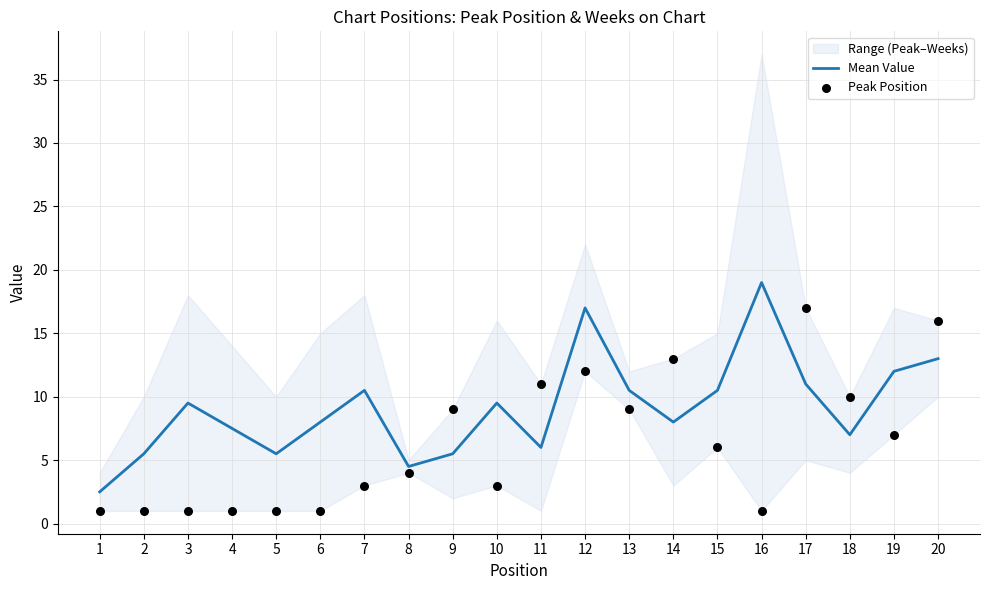

At how many categories does at least one series exceed 9?

13